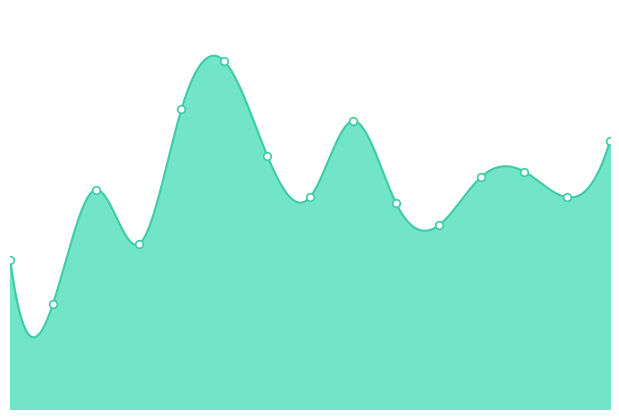

What is the change in value from 00:29 to 00:57?

+182.0